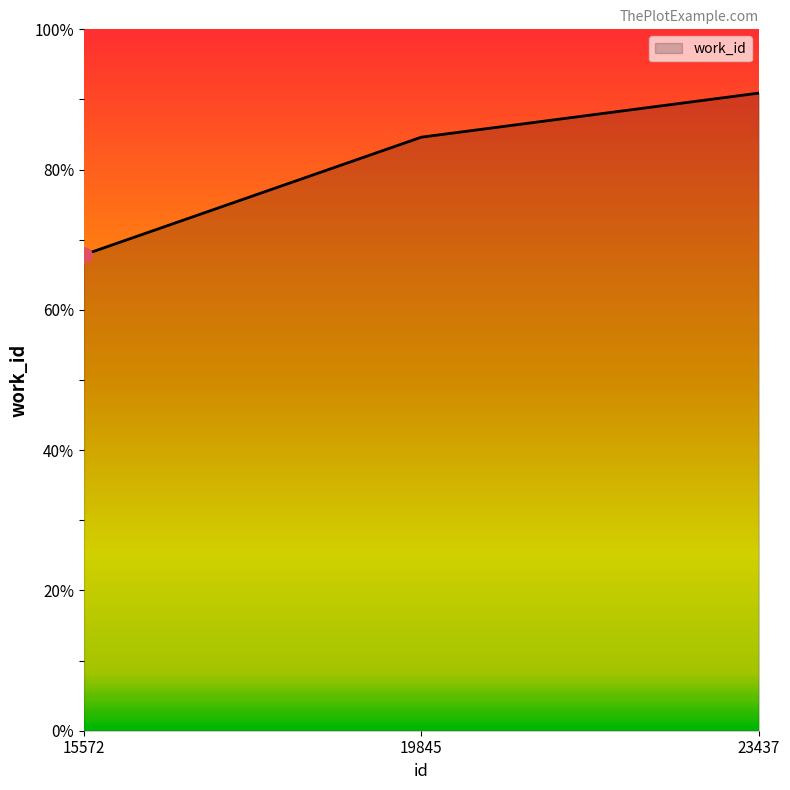

What is the change in value from 15572 to 23437?

+23.1